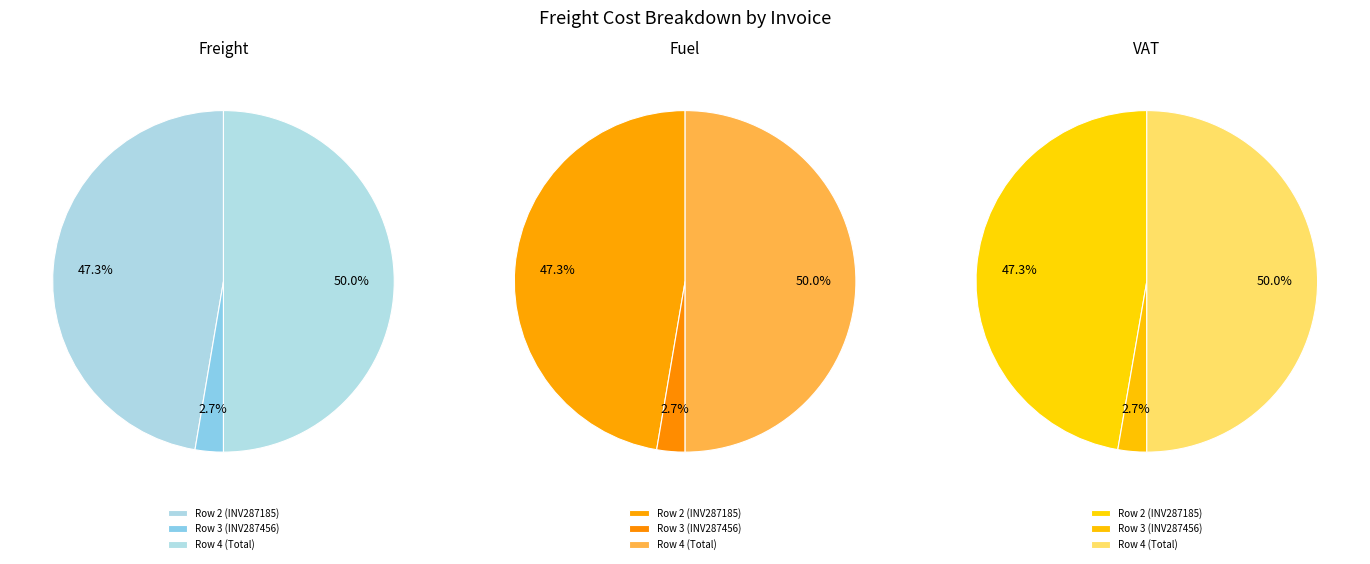

At Row 4 (Total), list the series in order from smallest to largest.

VAT, Fuel, Freight